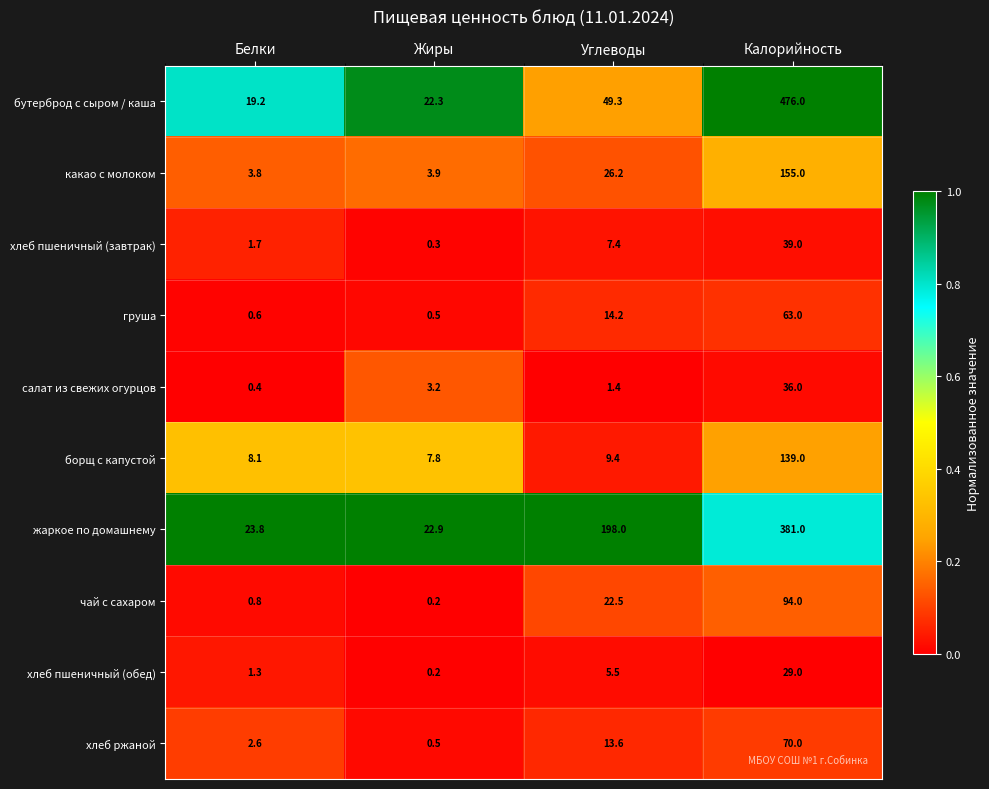

What is the difference between the maximum and second lowest values in the хлеб ржаной series?

67.4